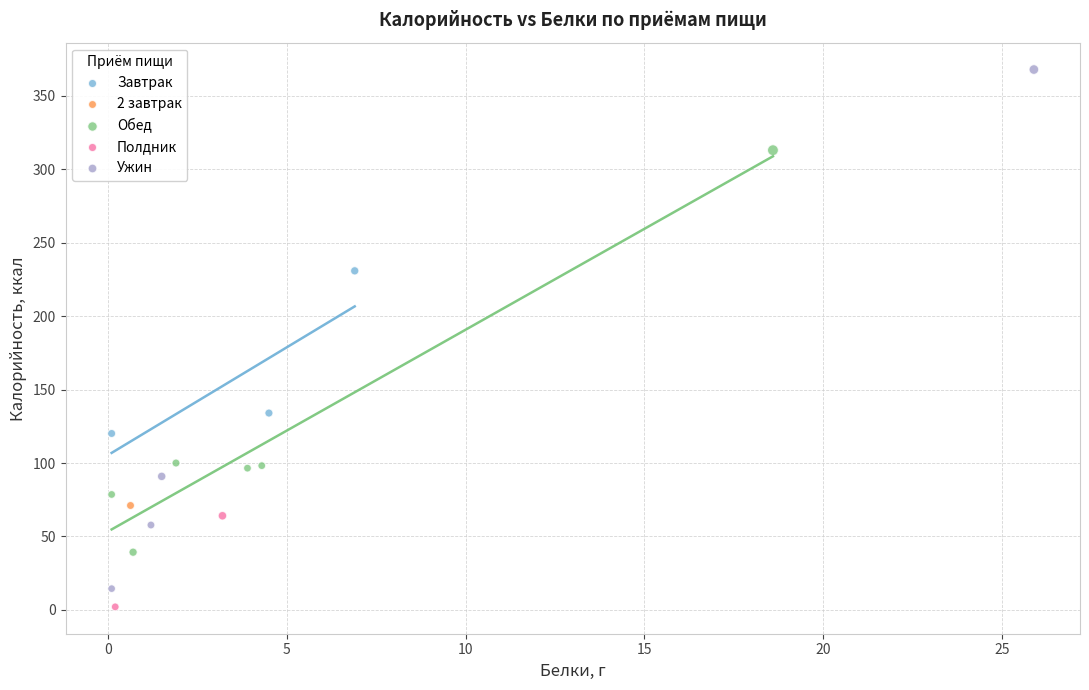

Which series contains the lowest Y value?

Полдник